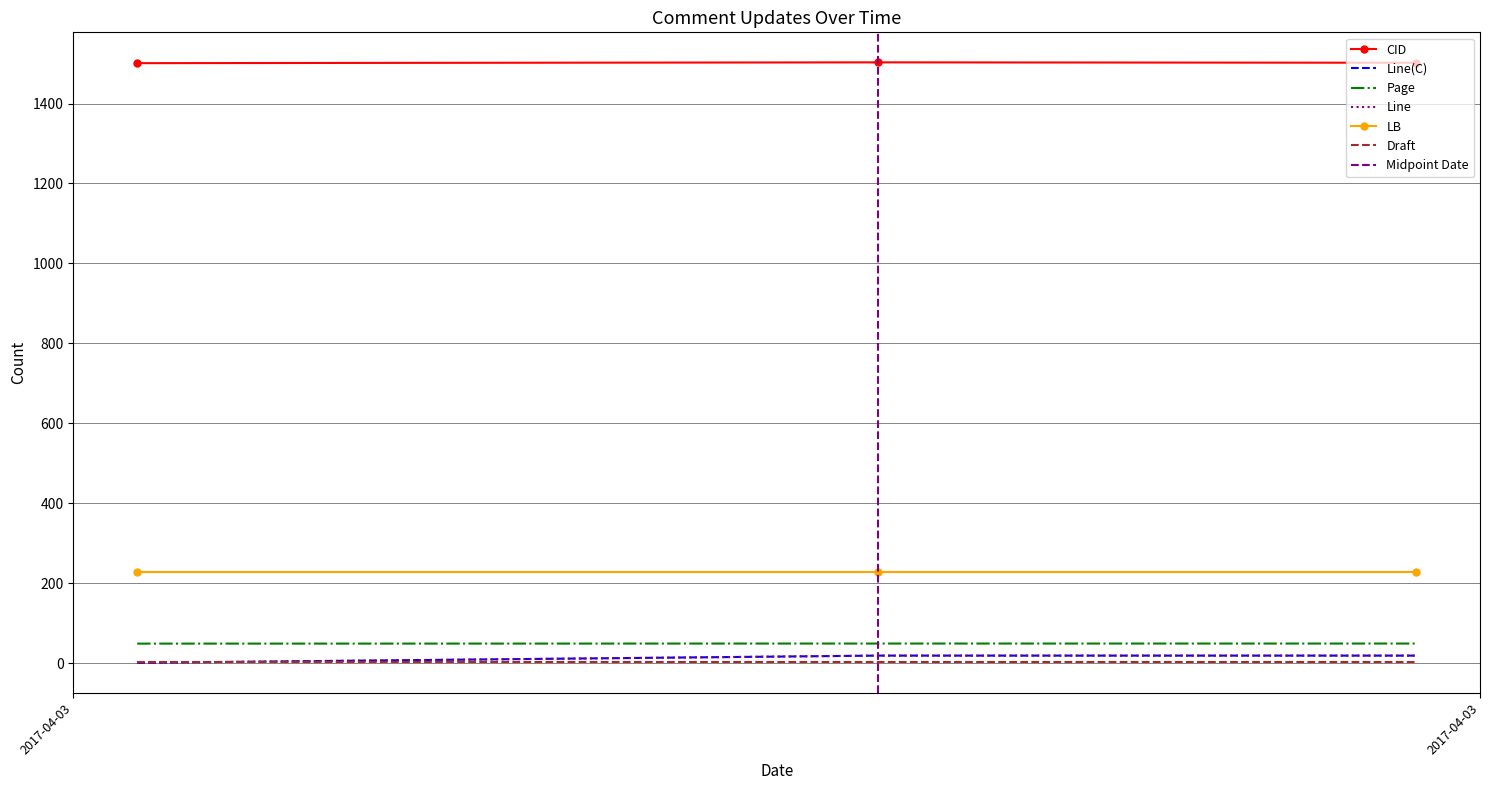

Which series has the largest range (max minus min)?

Line(C)